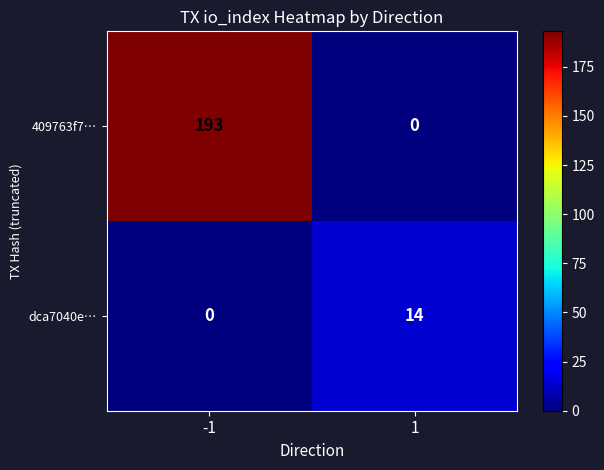

How many series are shown in this chart?

2